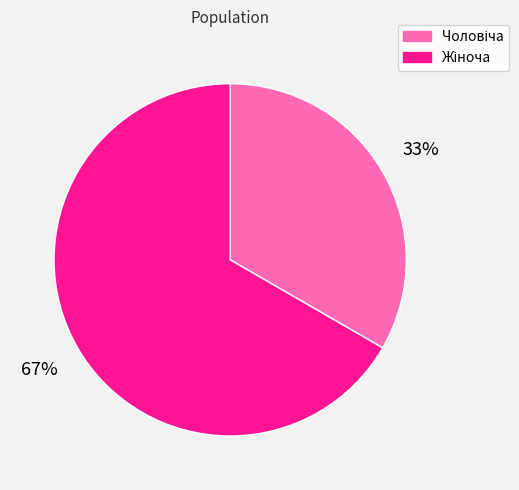

To the nearest percent, what is the average slice percentage?

50%